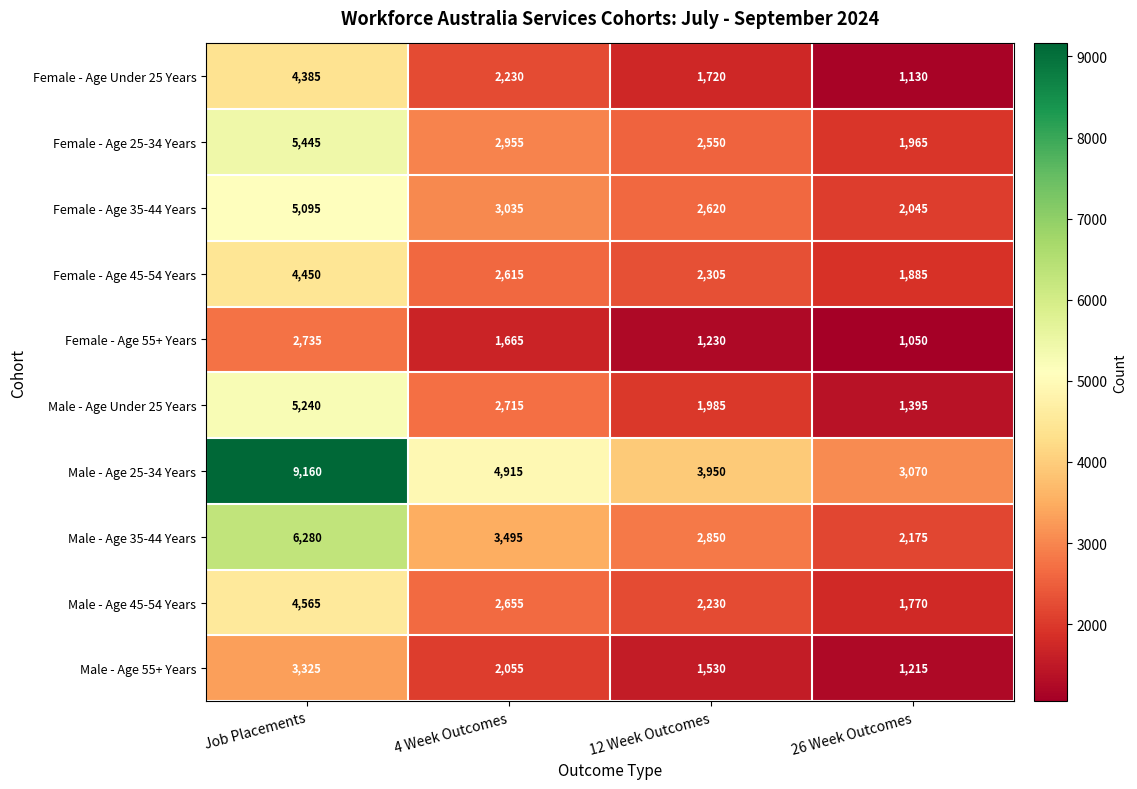

What is the sum of the Female - Age Under 25 Years values at 12 Week Outcomes and 4 Week Outcomes?

3950